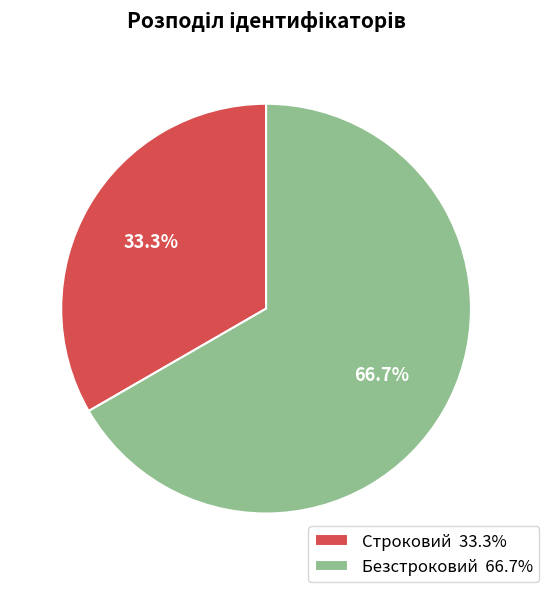

Which category has the smallest portion of the pie?

Строковий